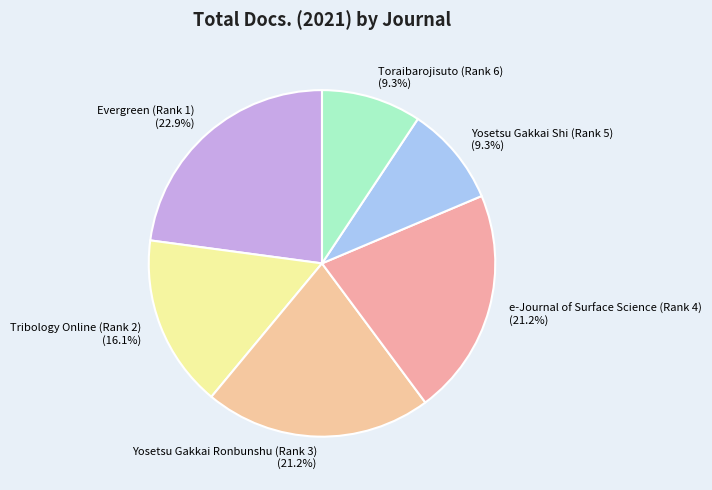

Is e-Journal of Surface Science (Rank 4) the majority of the pie?

No